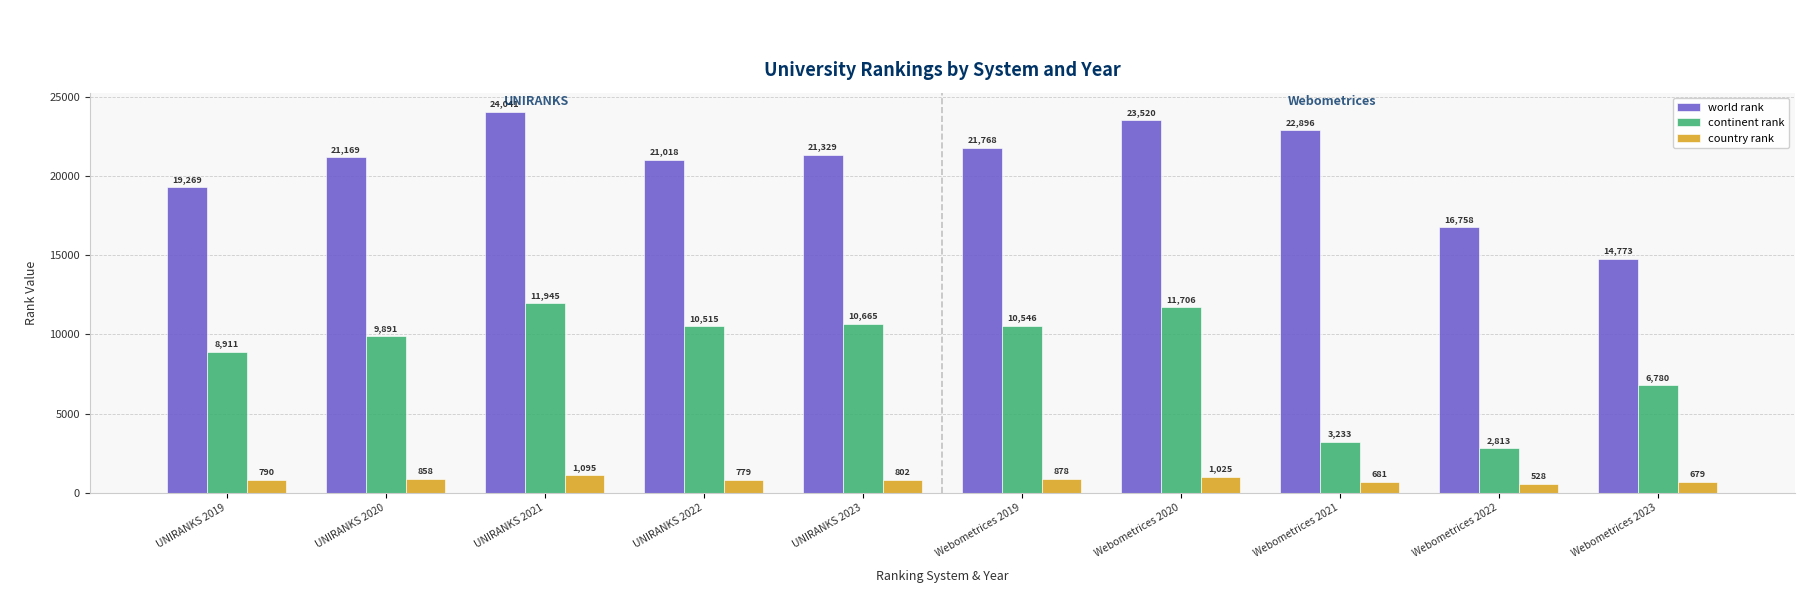

How many groups of bars are there?

10